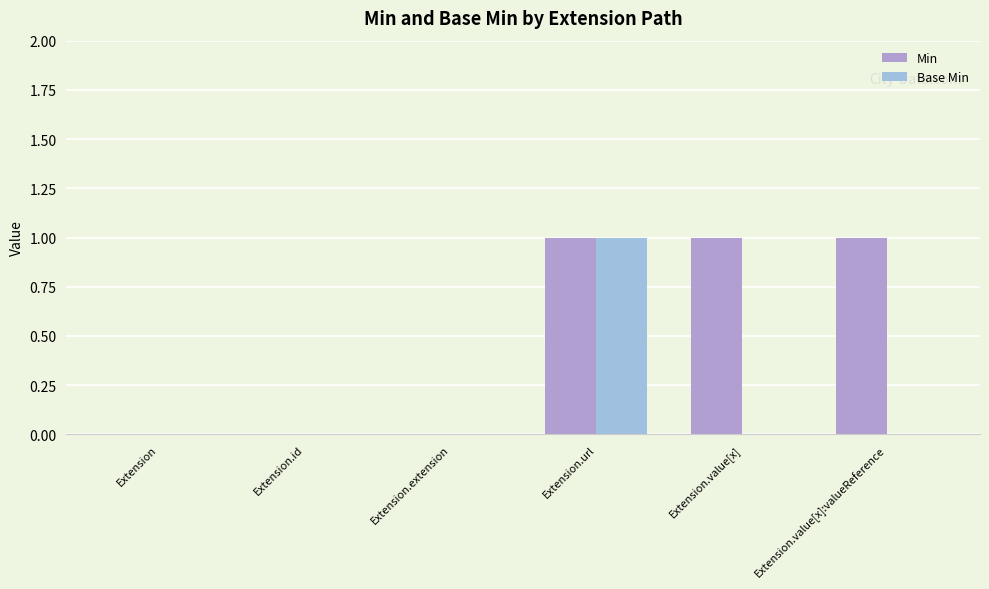

Are the bars horizontal?

No